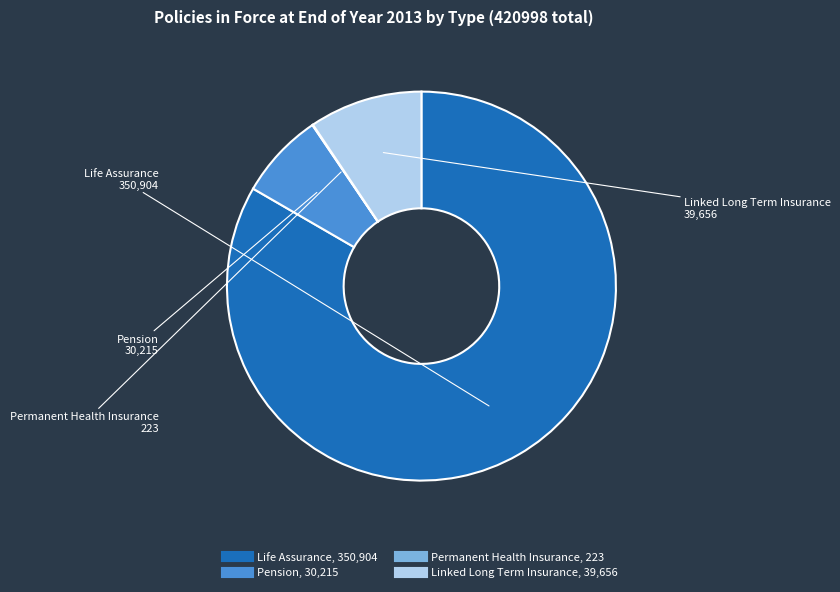

Is there any slice that represents more than half of the pie?

Yes